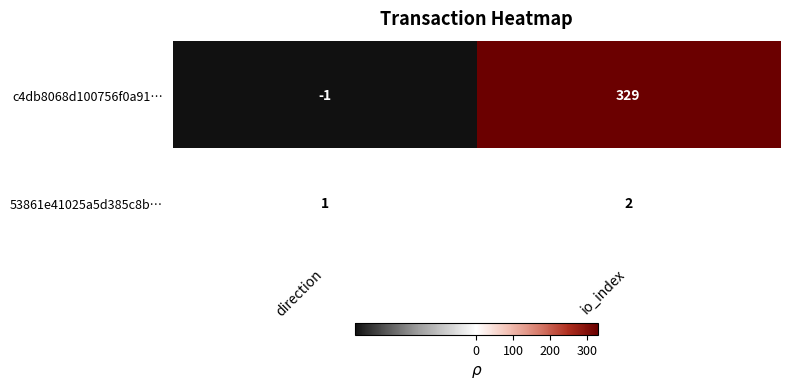

Between direction and io_index, which series saw the biggest shift?

c4db8068d100756f0a91…